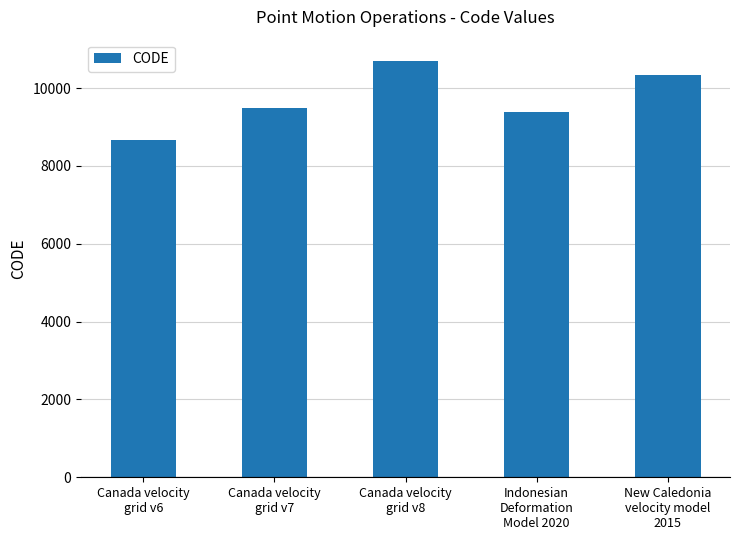

What is the difference between the values at New Caledonia
velocity model
2015 and Canada velocity
grid v8?

384